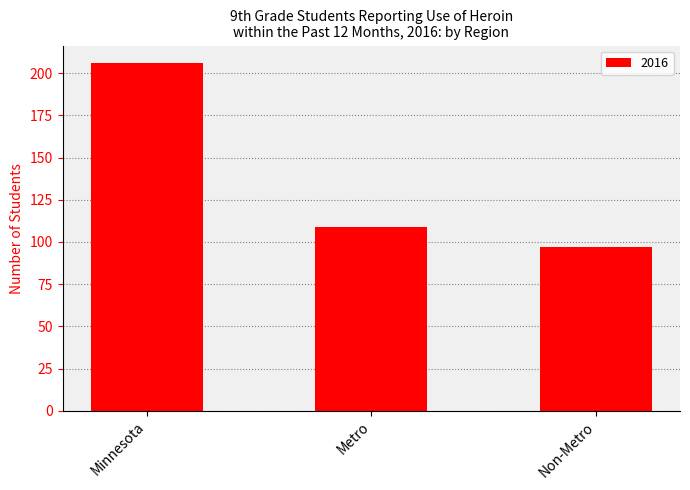

Reading right to left, list all the values displayed in this chart.

97	109	206